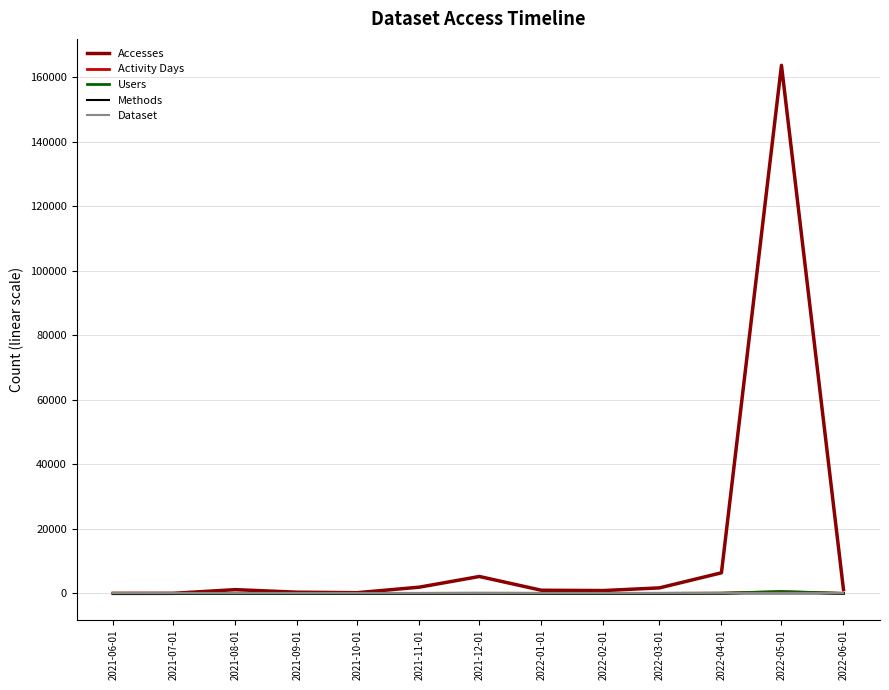

Which series has the widest spread of values?

Accesses